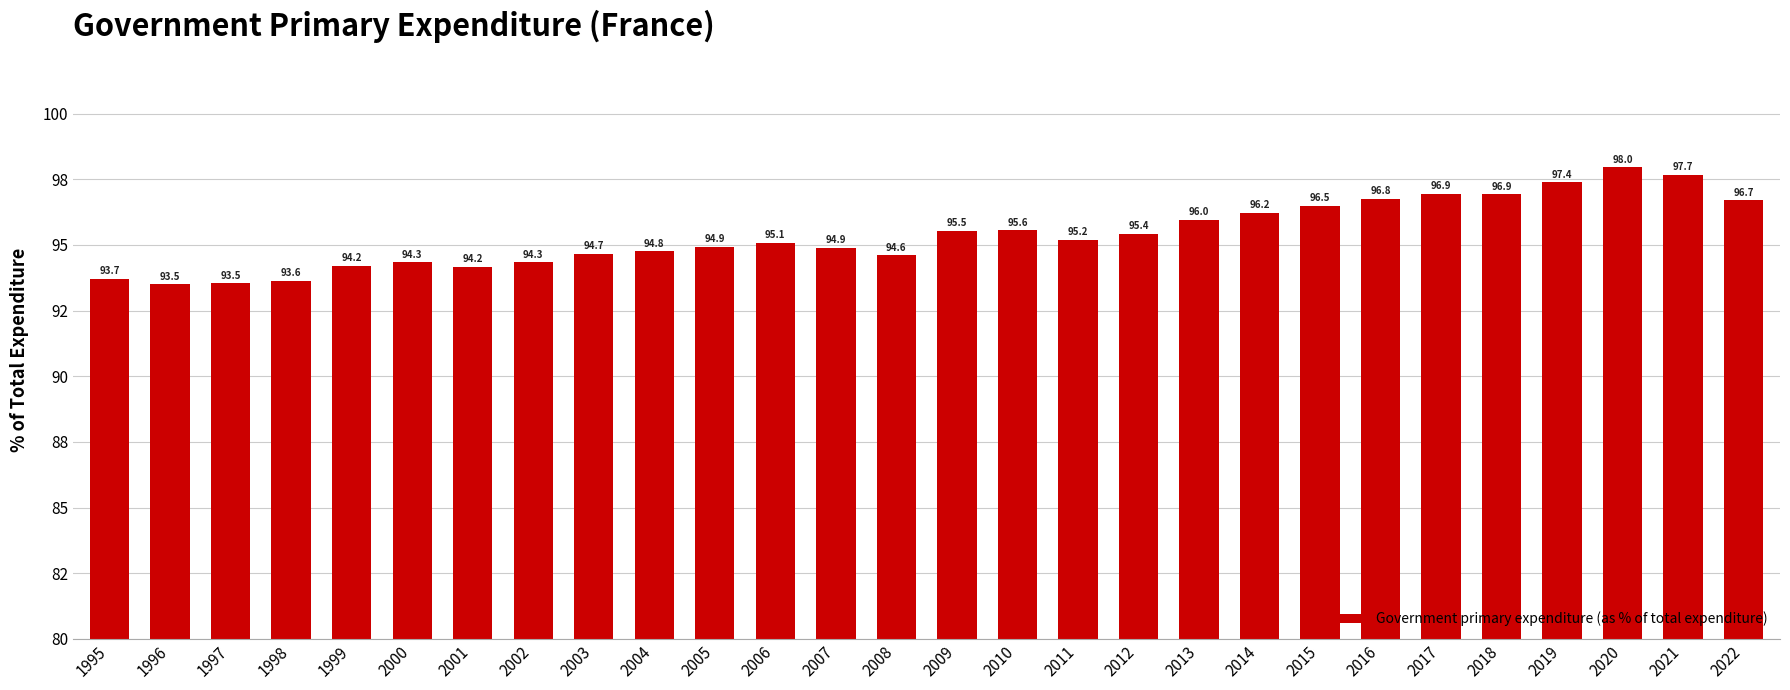

True or false: the data shows 93.5 at 1996.

True